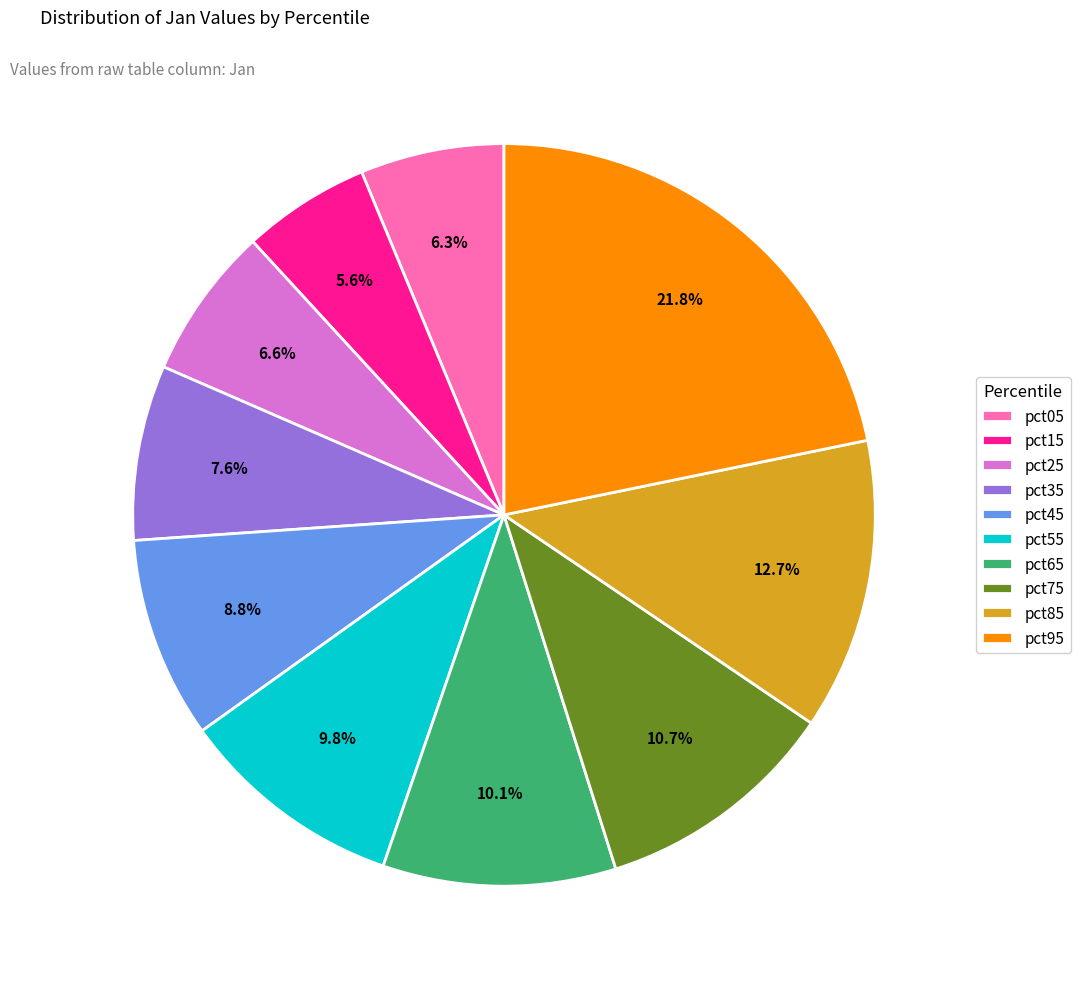

To the nearest percent, what is the difference between the largest and smallest slice percentages?

16%